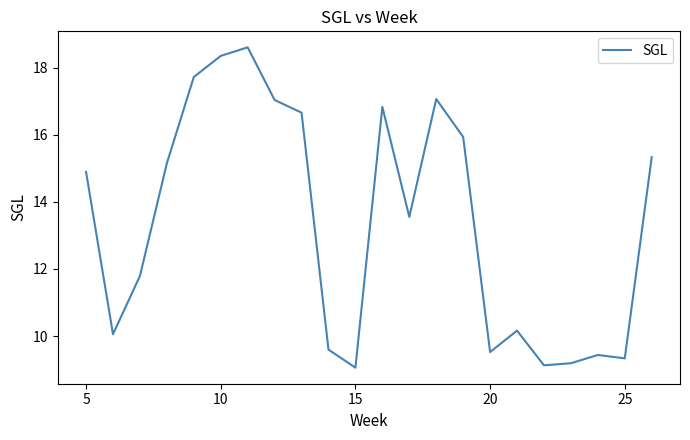

How many interior local peaks (higher than both neighbors) does the data have?

5